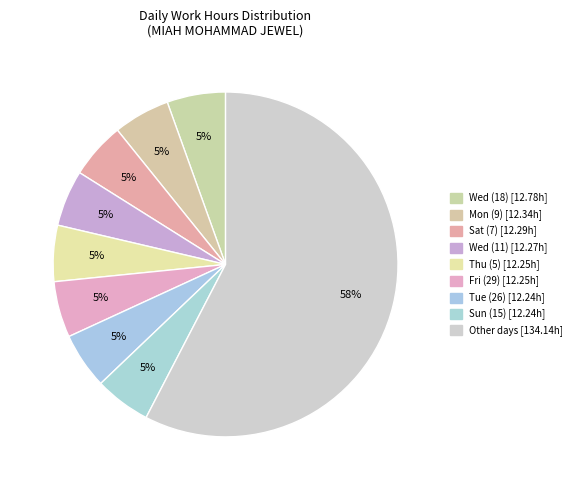

How many slices are in this pie chart?

9